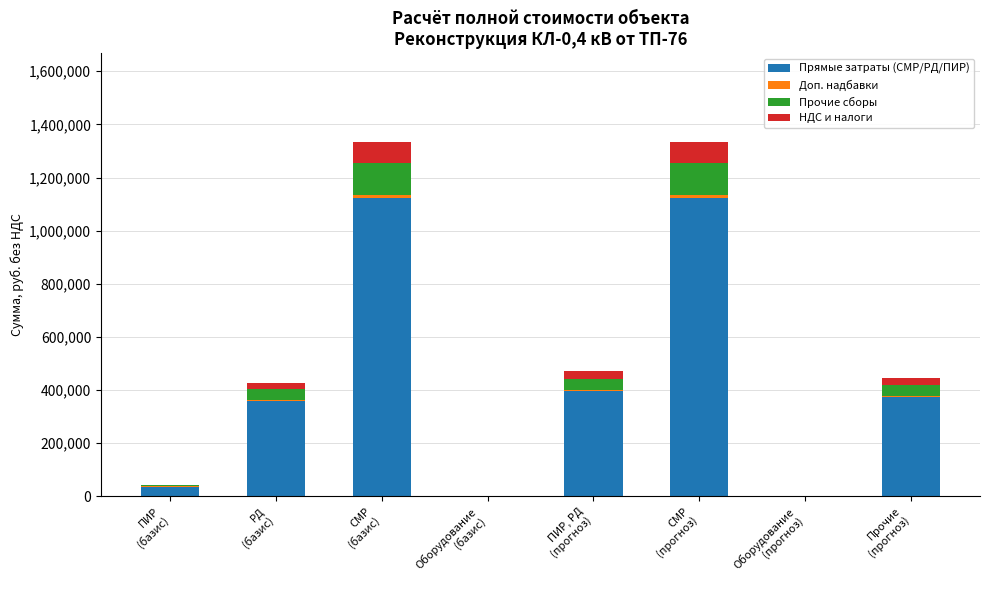

True or false: Прямые затраты (СМР/РД/ПИР) has a value of 0.0 at Оборудование
(прогноз).

True